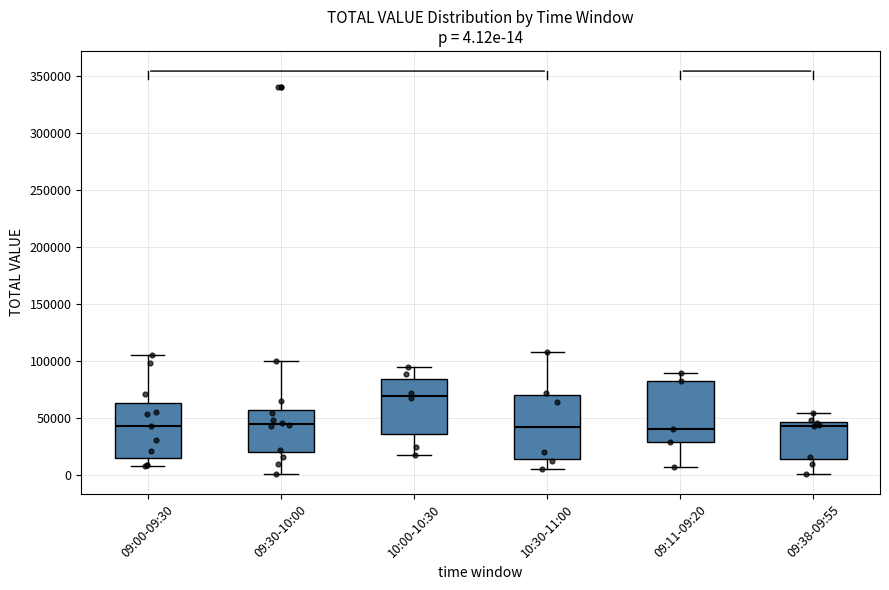

Which box has the highest median line?

10:00-10:30